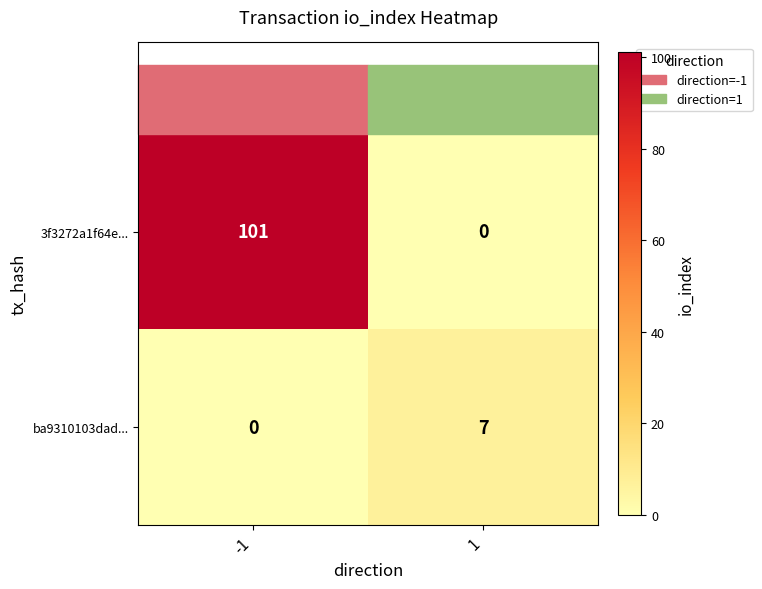

How many categories are shown in the chart?

2